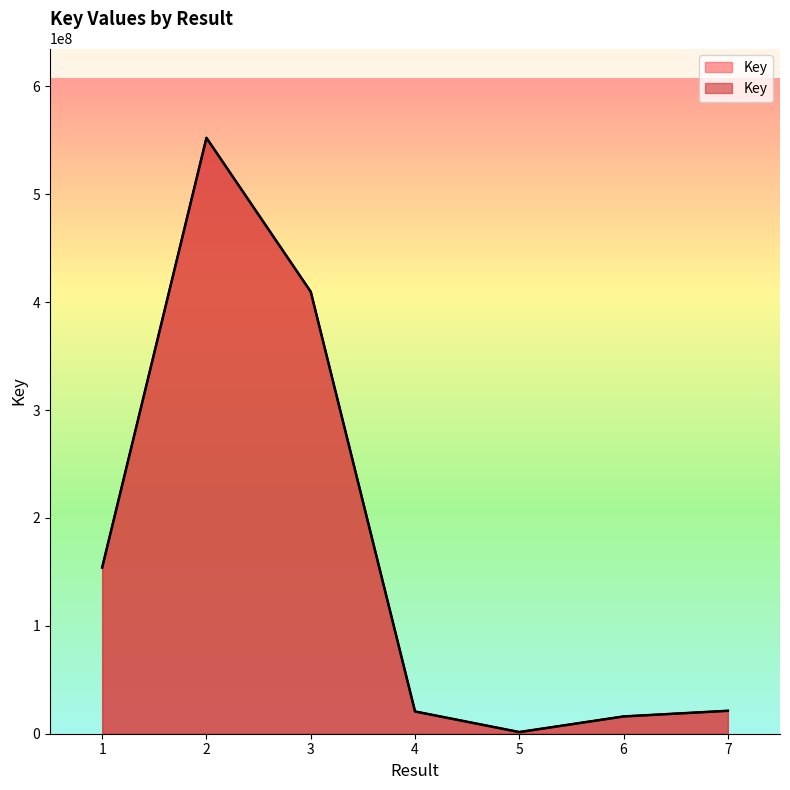

What is the maximum value shown in the chart?

552226662